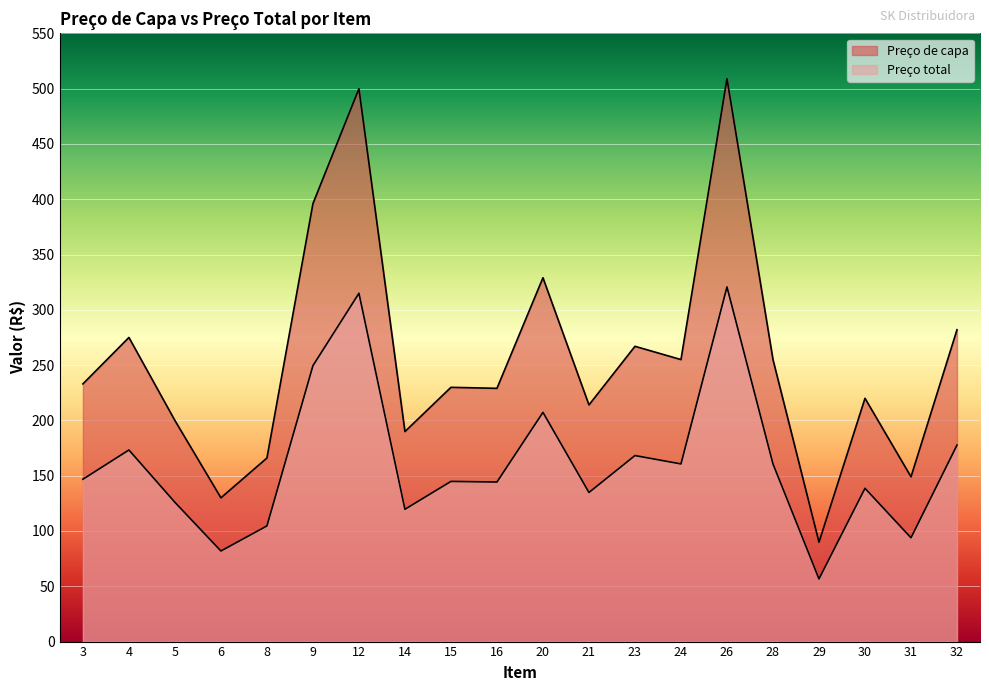

What are all the series names shown in the legend?

Preço de capa, Preço total